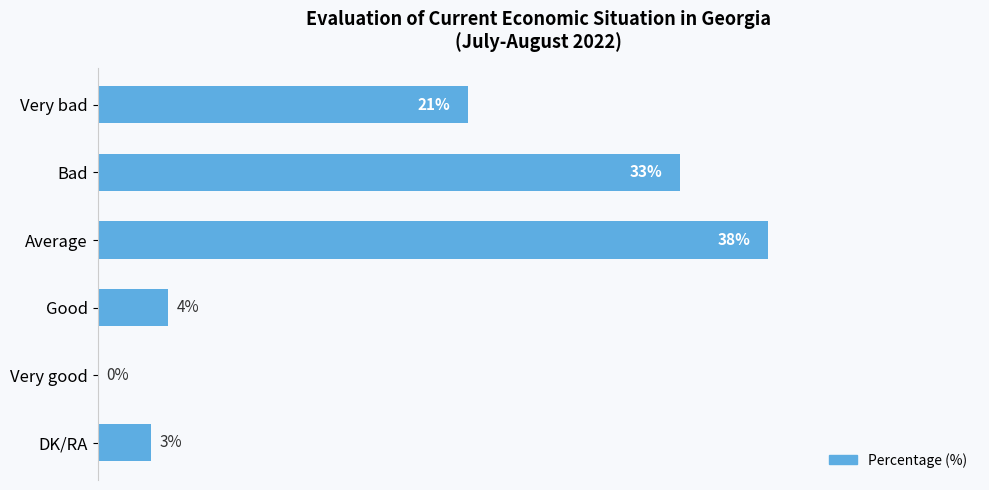

Between Bad and DK/RA, which is larger?

Bad